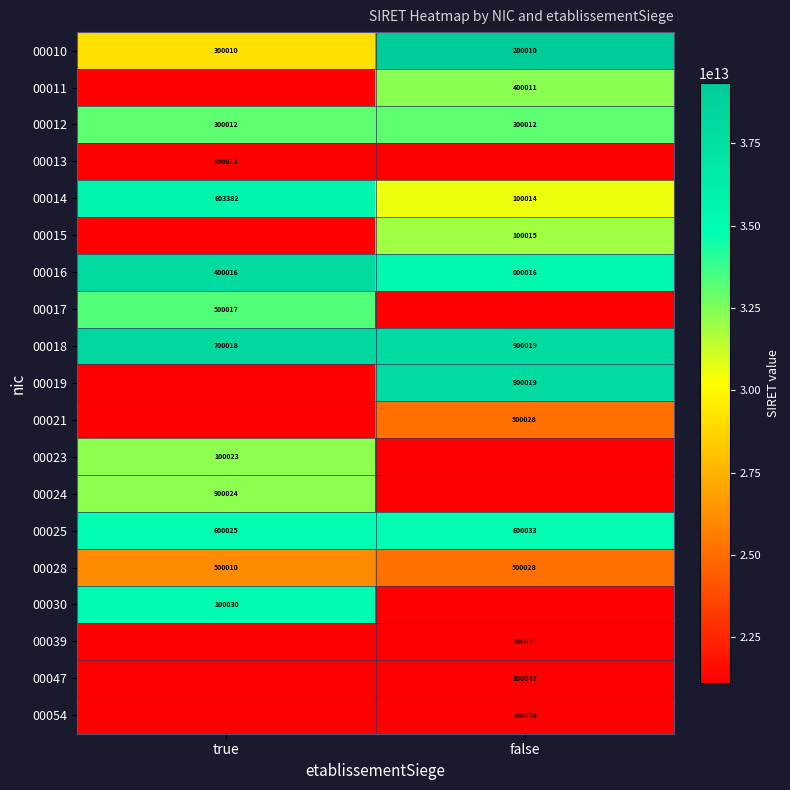

What is the total value across all series at true?

388911751303580